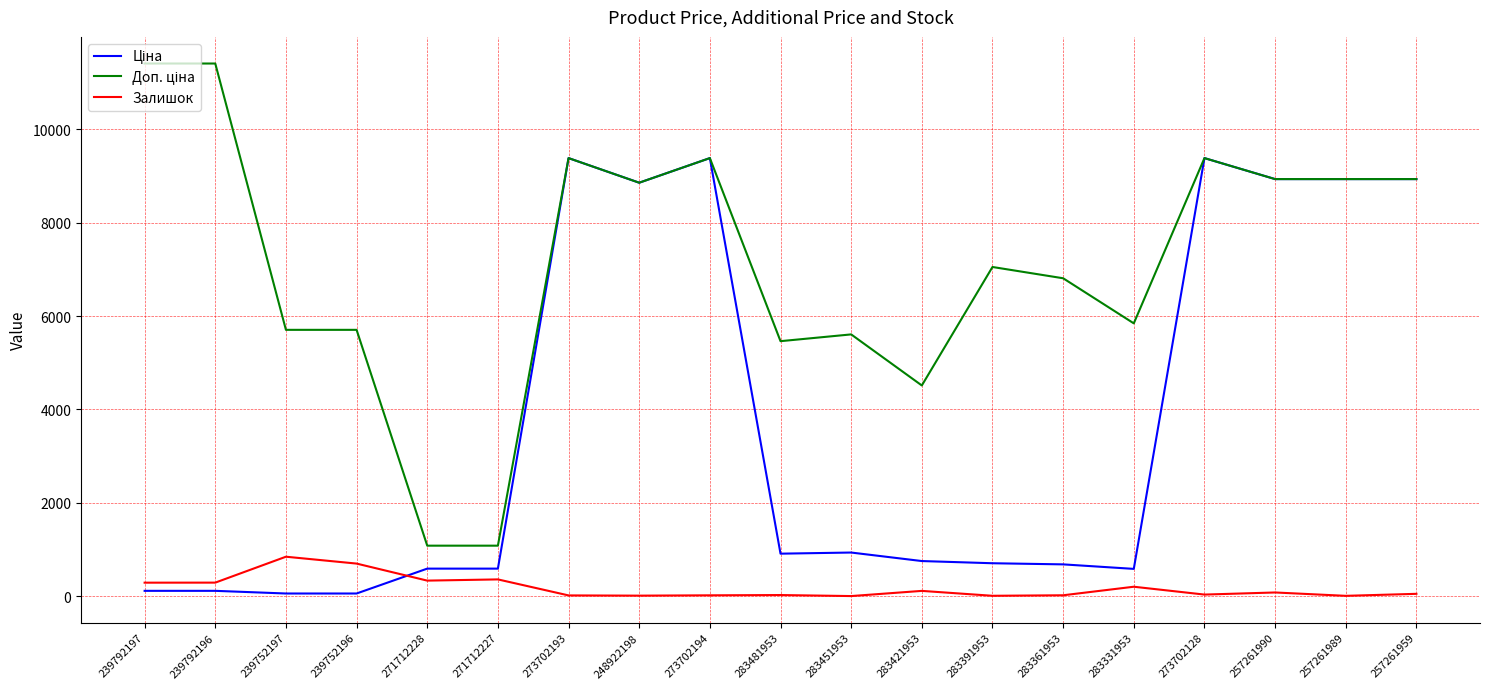

True or false: Залишок has a value of 359.0 at 271712227.

True